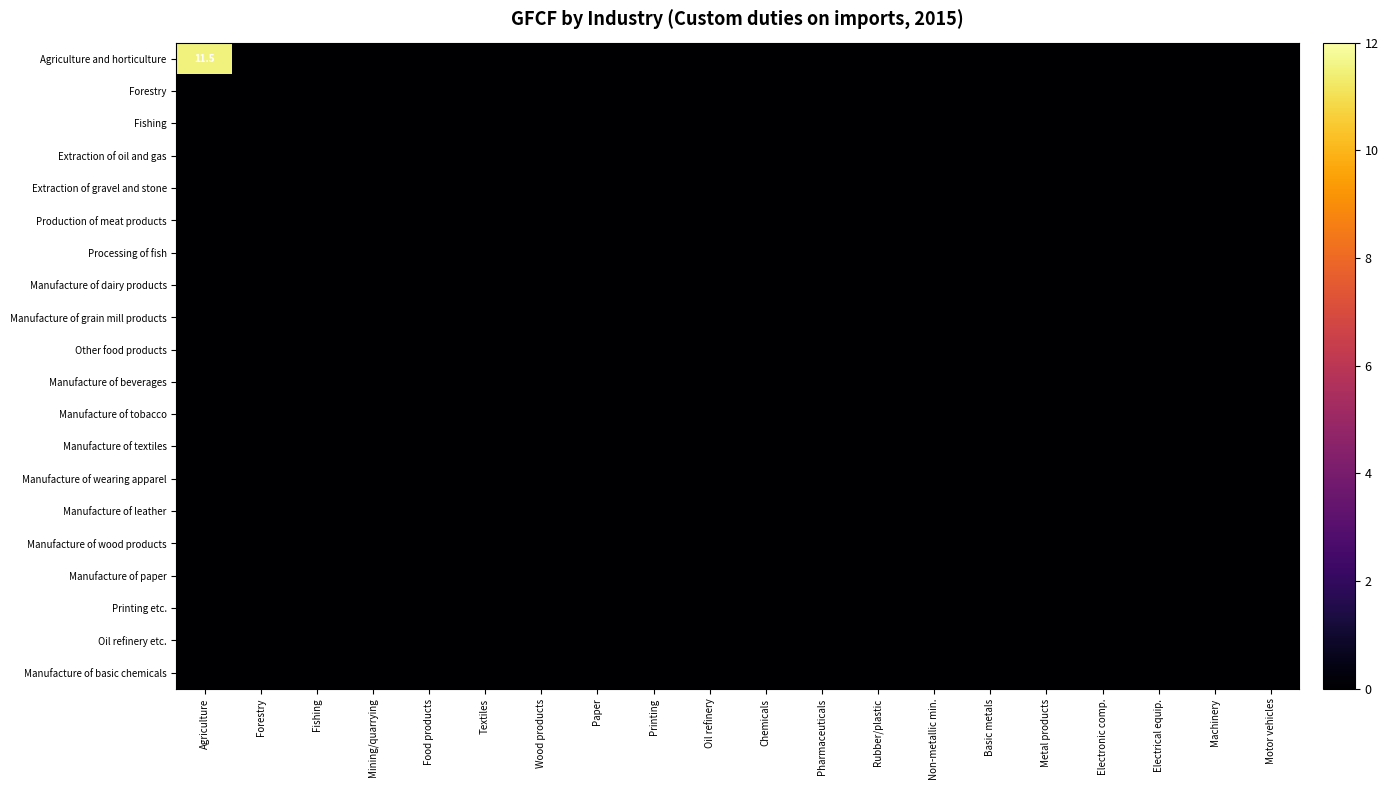

Which series has the widest spread of values?

Agriculture and horticulture